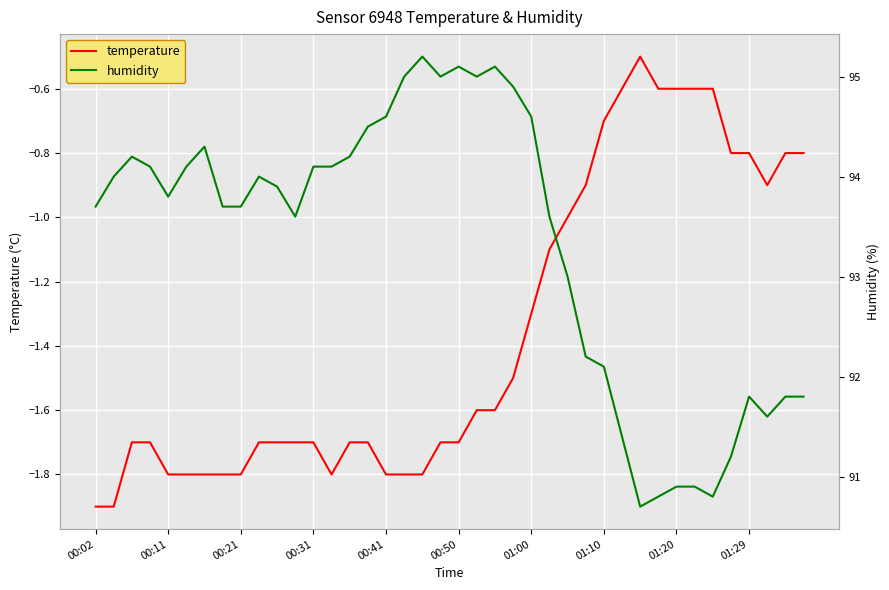

In humidity, how many points are lower than both neighbors (excluding endpoints)?

7